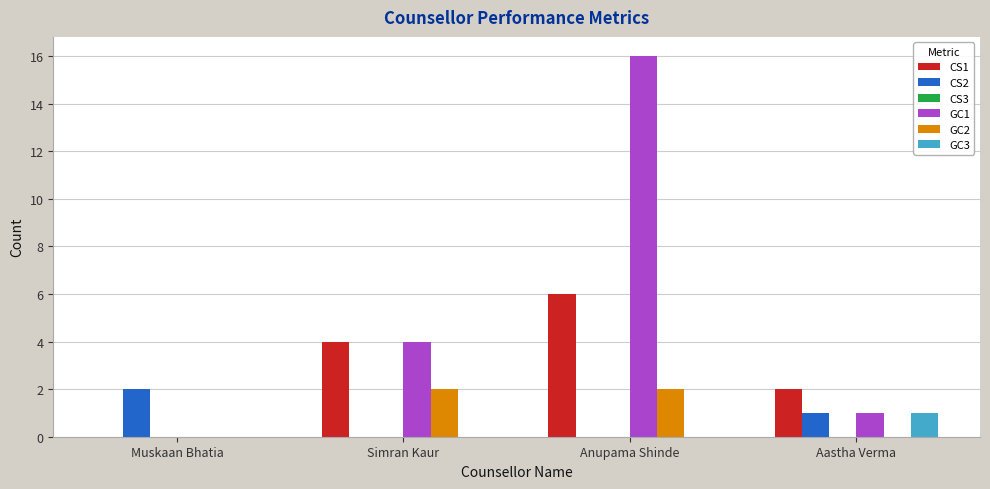

Reading left to right, transcribe all the data shown in this chart.

CS1: Muskaan Bhatia=0	Simran Kaur=4	Anupama Shinde=6	Aastha Verma=2
CS2: Muskaan Bhatia=2	Simran Kaur=0	Anupama Shinde=0	Aastha Verma=1
GC1: Muskaan Bhatia=0	Simran Kaur=4	Anupama Shinde=16	Aastha Verma=1
GC2: Muskaan Bhatia=0	Simran Kaur=2	Anupama Shinde=2	Aastha Verma=0
GC3: Muskaan Bhatia=0	Simran Kaur=0	Anupama Shinde=0	Aastha Verma=1